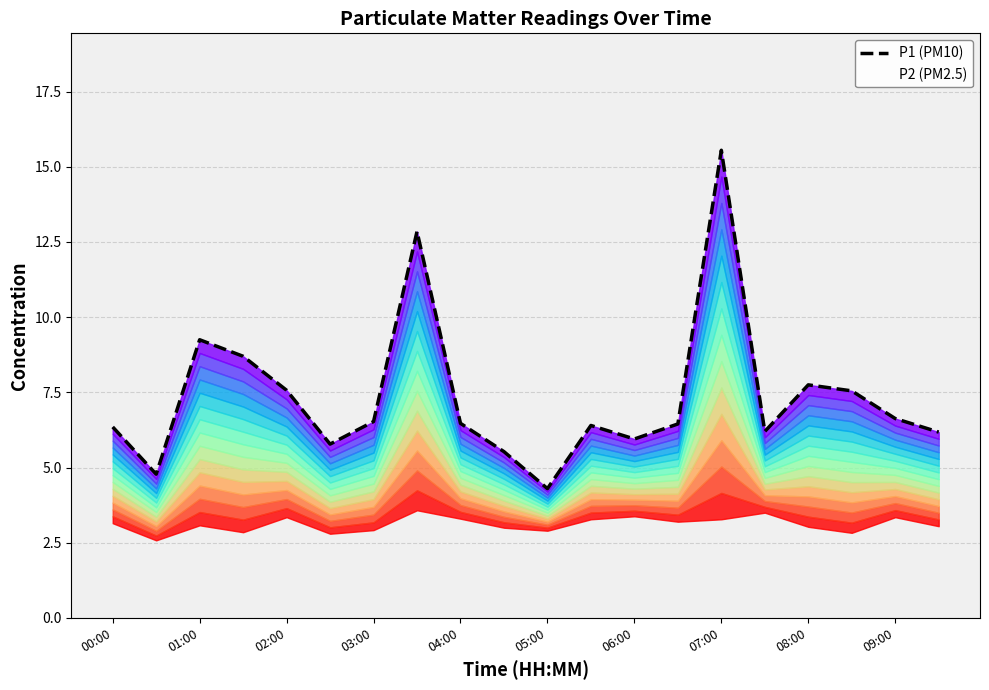

How many categories are shown in the chart?

20